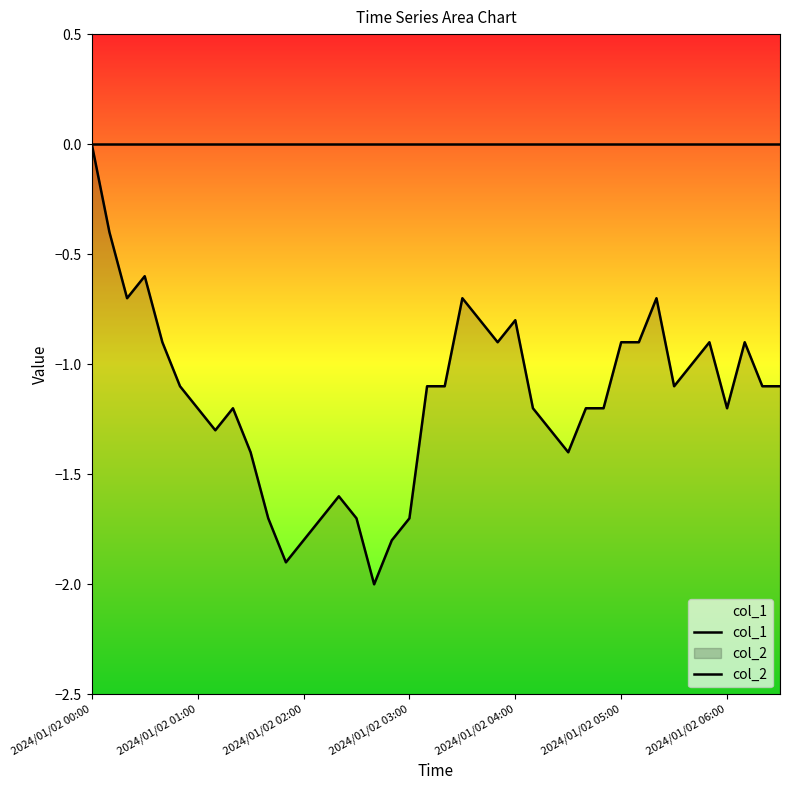

Where is col_2 nearest to the value -1?

34